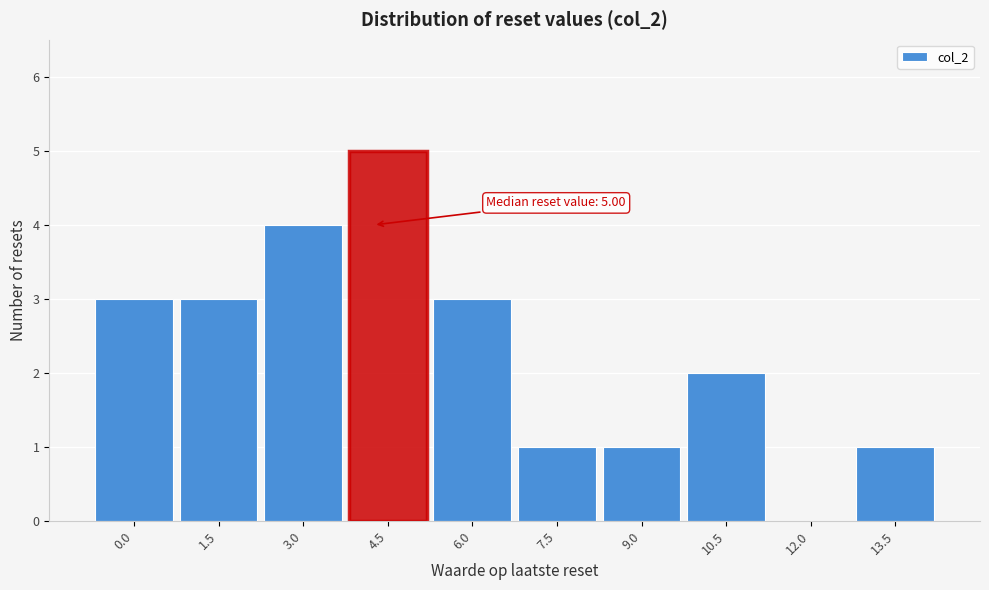

Reading left to right, transcribe all the data shown in this chart.

0.0=3	1.5=3	3.0=4	4.5=5	6.0=3	7.5=1	9.0=1	10.5=2	12.0=0	13.5=1